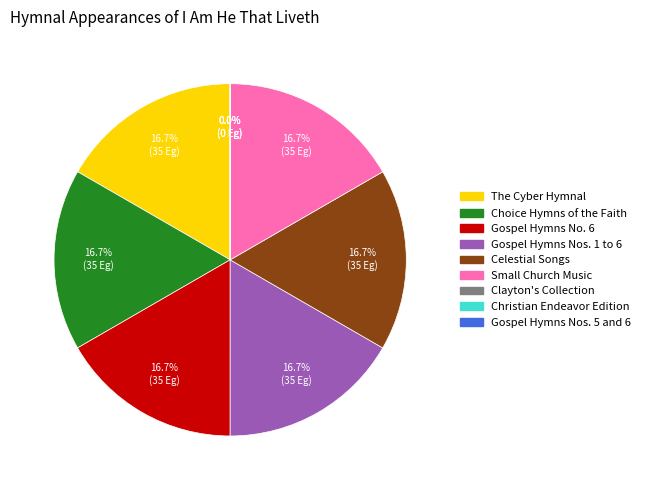

Is there any slice that represents more than half of the pie?

No